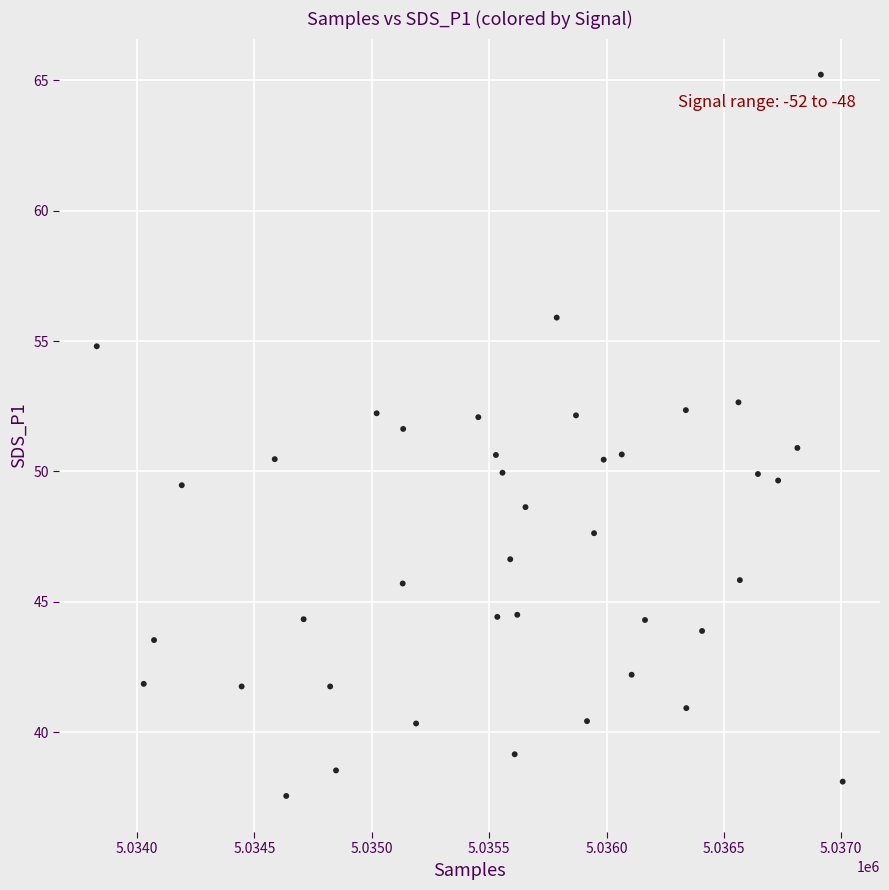

What is the range of Y values (max minus min)?

27.7